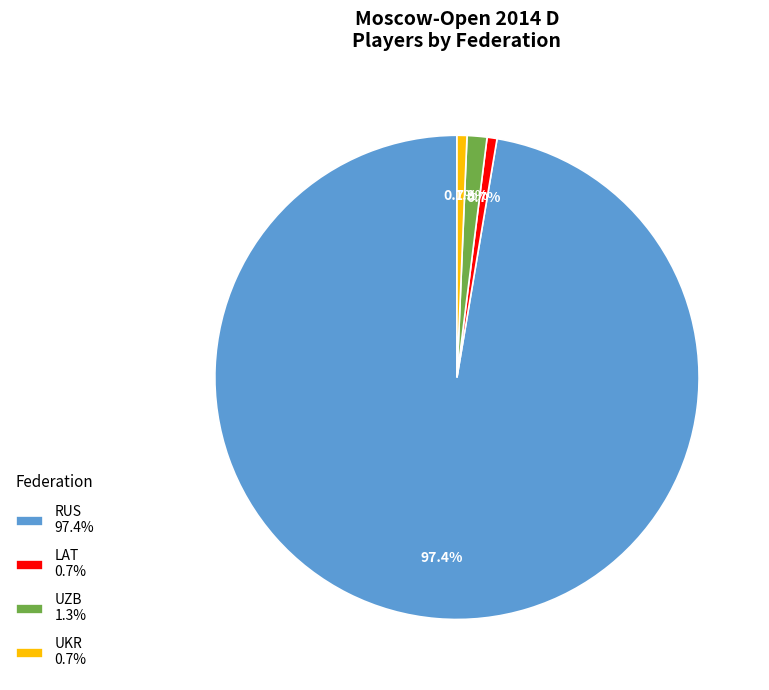

What percentage is the LAT slice, to the nearest percent?

1%